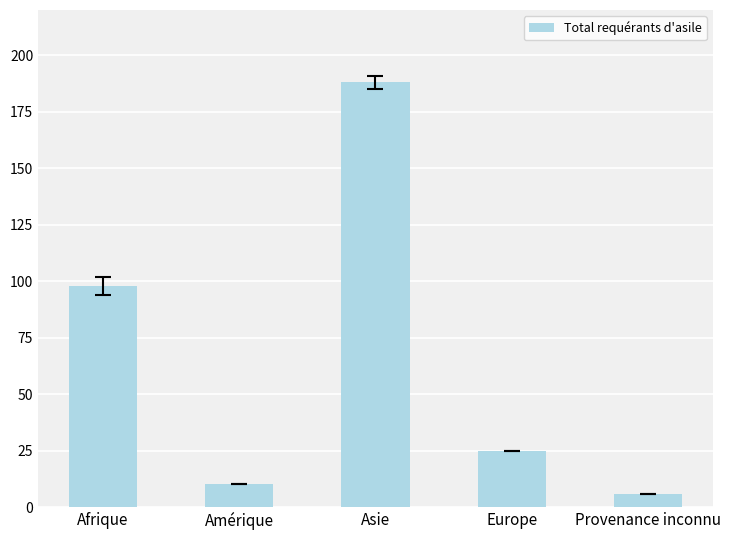

How many distinct data groups are displayed?

1